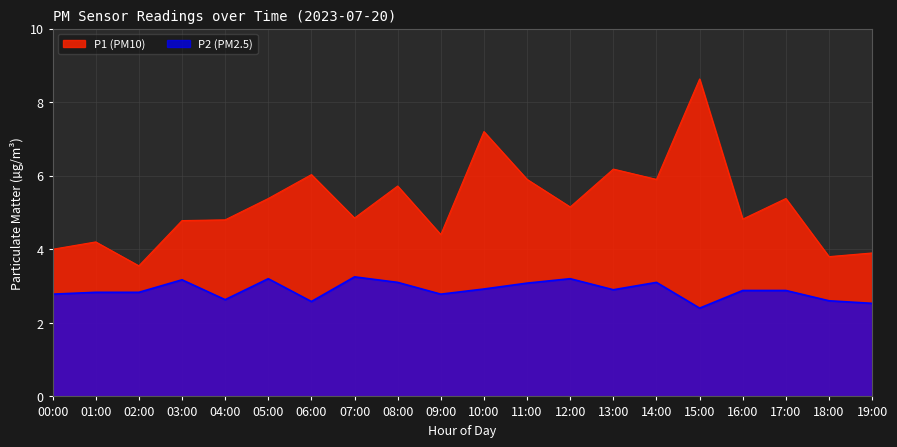

Is it true that P2 equals 4.9 at 16:00?

False